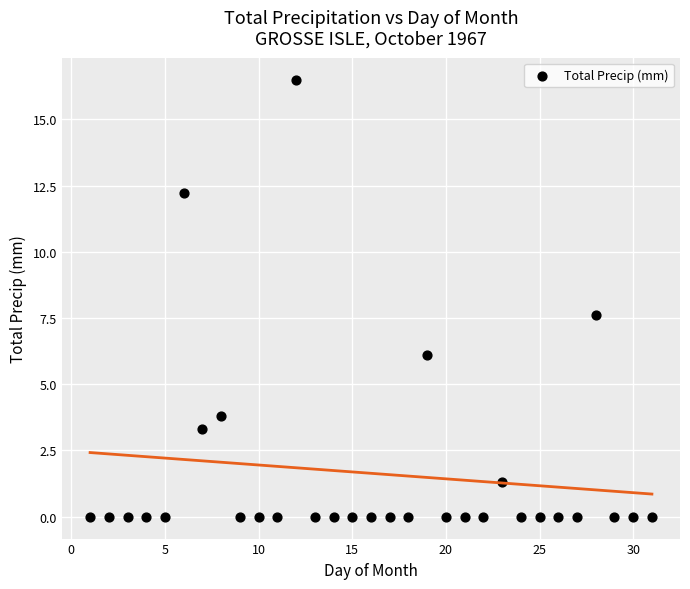

What is the range of Y values (max minus min)?

16.5